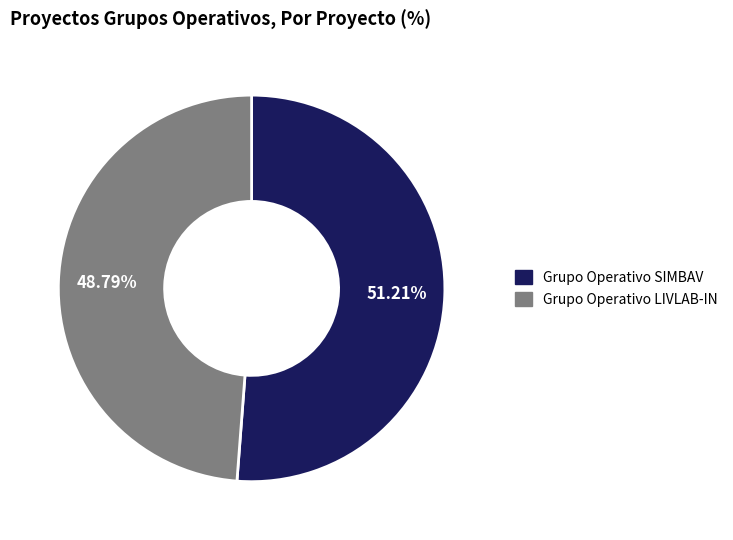

To the nearest percent, what is the difference between the largest and smallest slice percentages?

2%